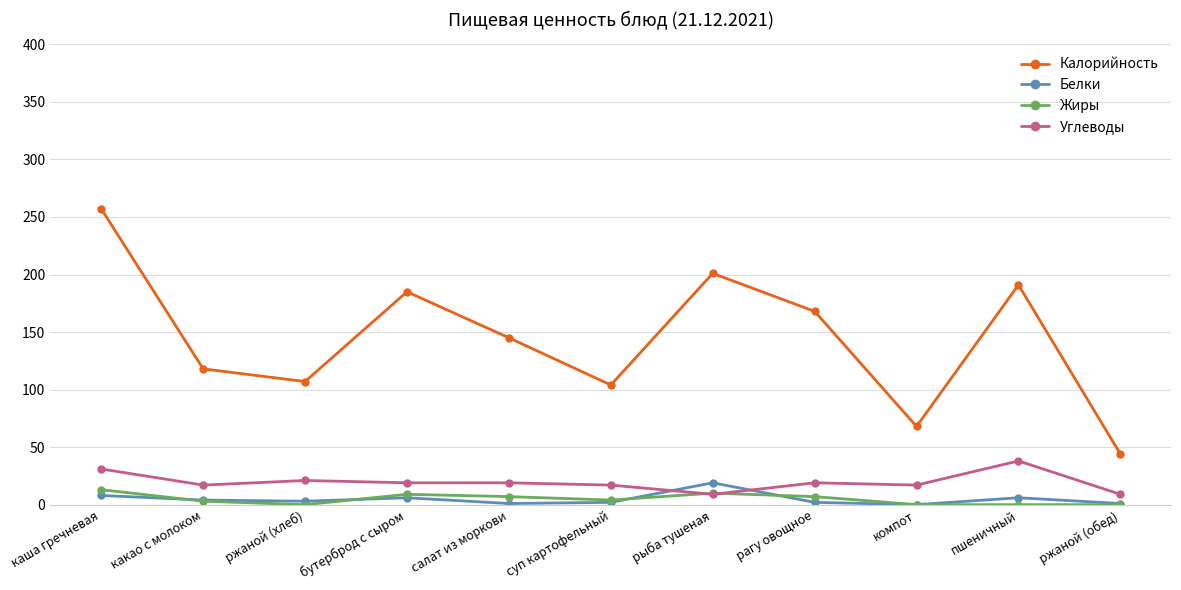

Read the Жиры value at рыба тушеная, to the nearest 5.

10